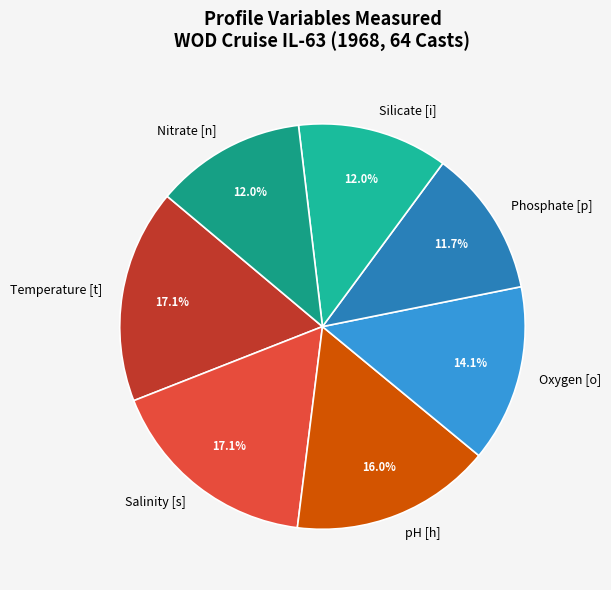

Is Nitrate [n] the majority of the pie?

No